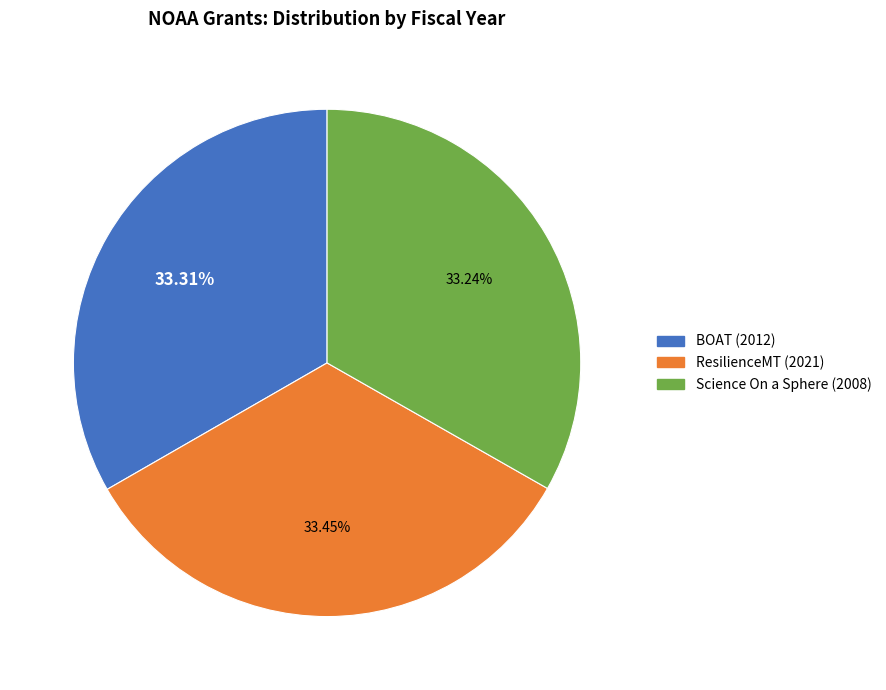

How many segments does this pie chart have?

3